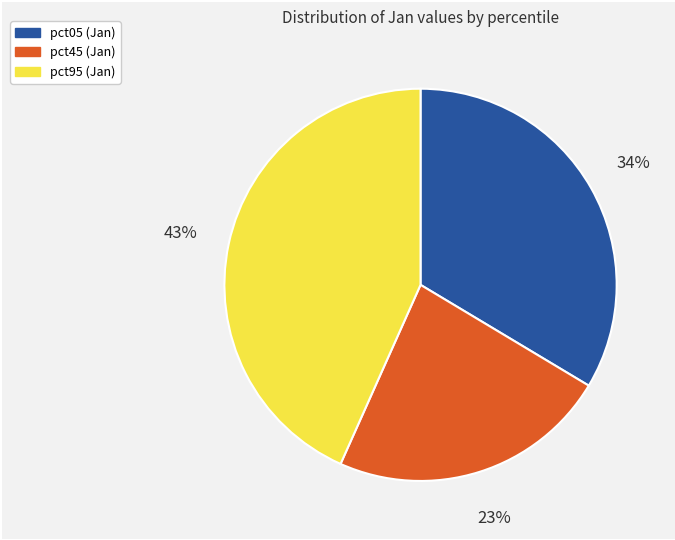

Is there any slice that represents more than half of the pie?

No